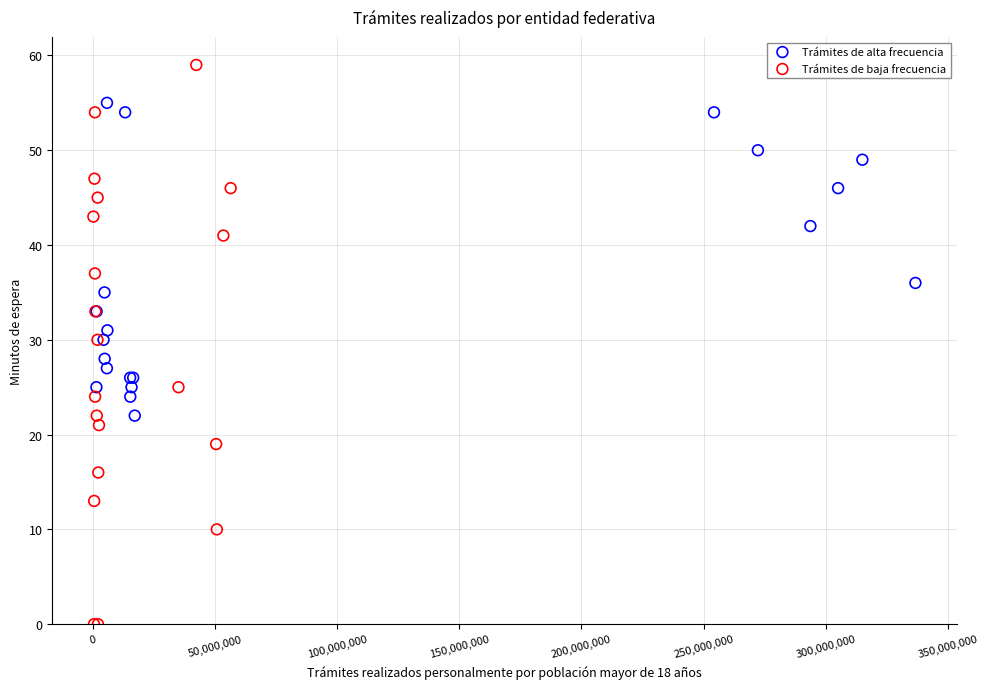

Which series contains the highest Y value?

Trámites de baja frecuencia